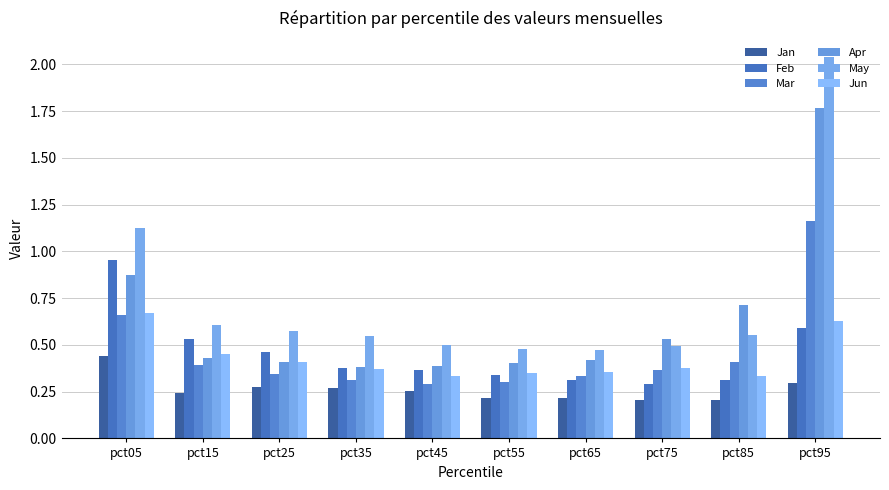

How many groups of bars are there?

10